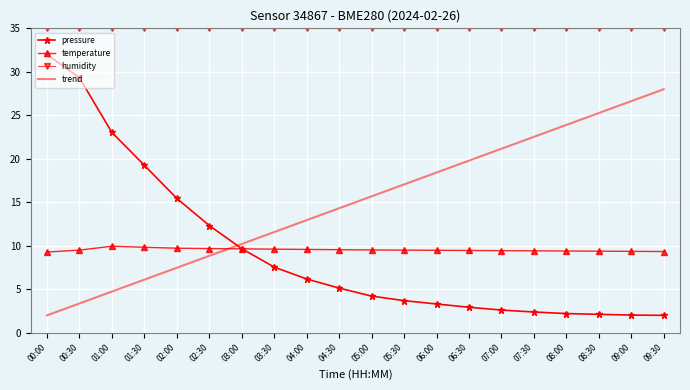

Is this an area chart (filled region under the line)?

No